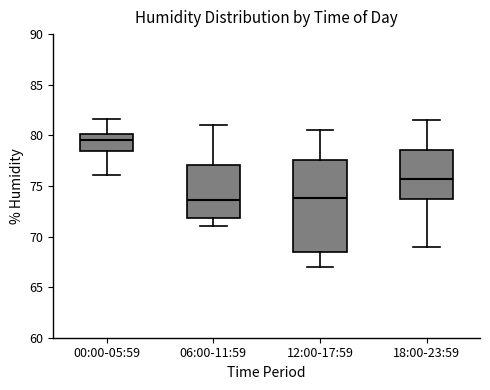

Reading left to right, transcribe this box plot: for each box, give where its median line is, the range the box spans, and where its two whiskers end, as read against the y-axis. The values are not printed on the chart, so give them approximately, as read against the axis.

00:00-05:59: median 79.5, box 78.5 to 80.0, whiskers 76.0 to 81.5
06:00-11:59: median 73.5, box 72.0 to 77.0, whiskers 71.0 to 81.0
12:00-17:59: median 74.0, box 68.5 to 77.5, whiskers 67.0 to 80.5
18:00-23:59: median 75.5, box 73.5 to 78.5, whiskers 69.0 to 81.5